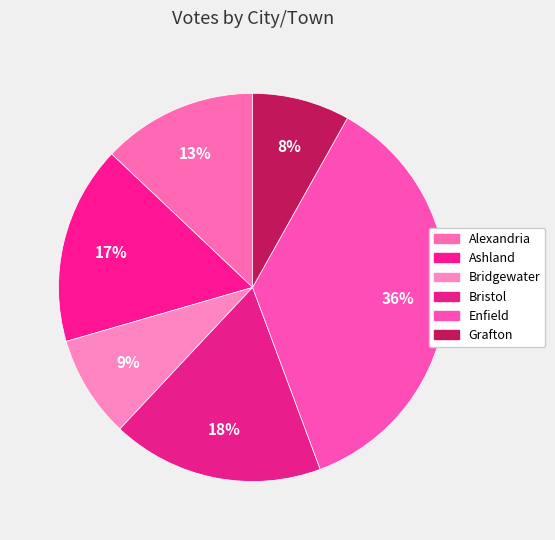

Combined, what portion of the pie is Ashland and Alexandria?

29.5%